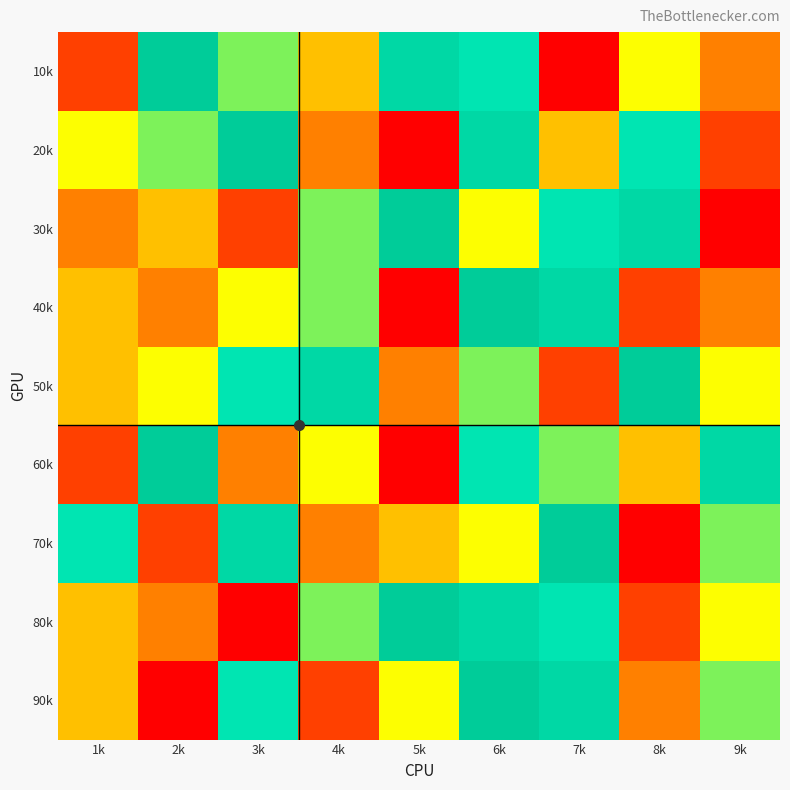

What is the spread (max minus min) of values at 7k?

8